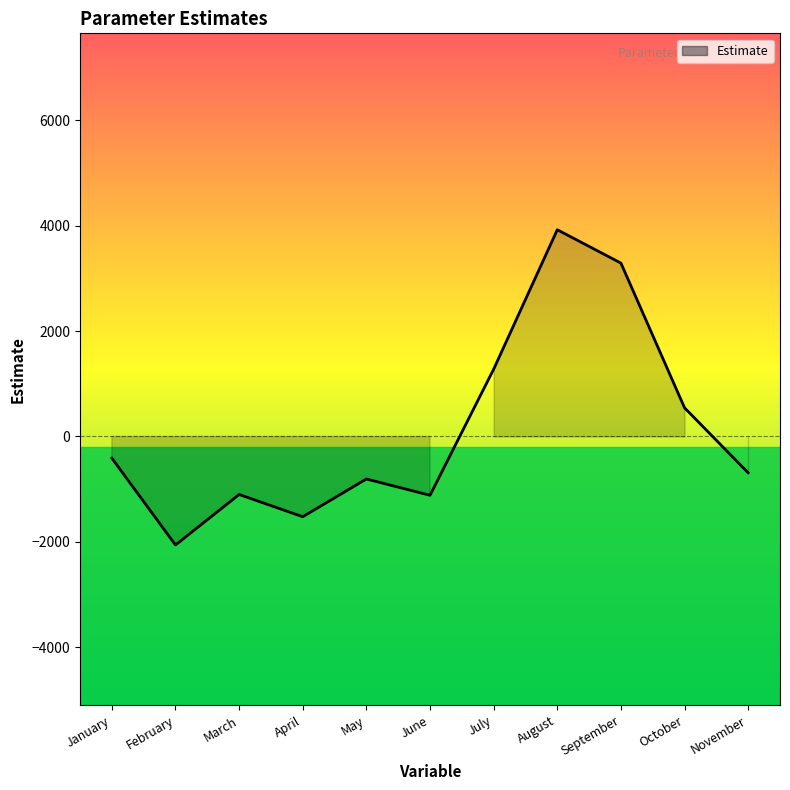

Reading left to right, transcribe all the data shown in this chart.

-412.4	-2059.0	-1101.0	-1523.0	-806.9	-1116.0	1276.0	3923.0	3290.0	543.4	-689.8